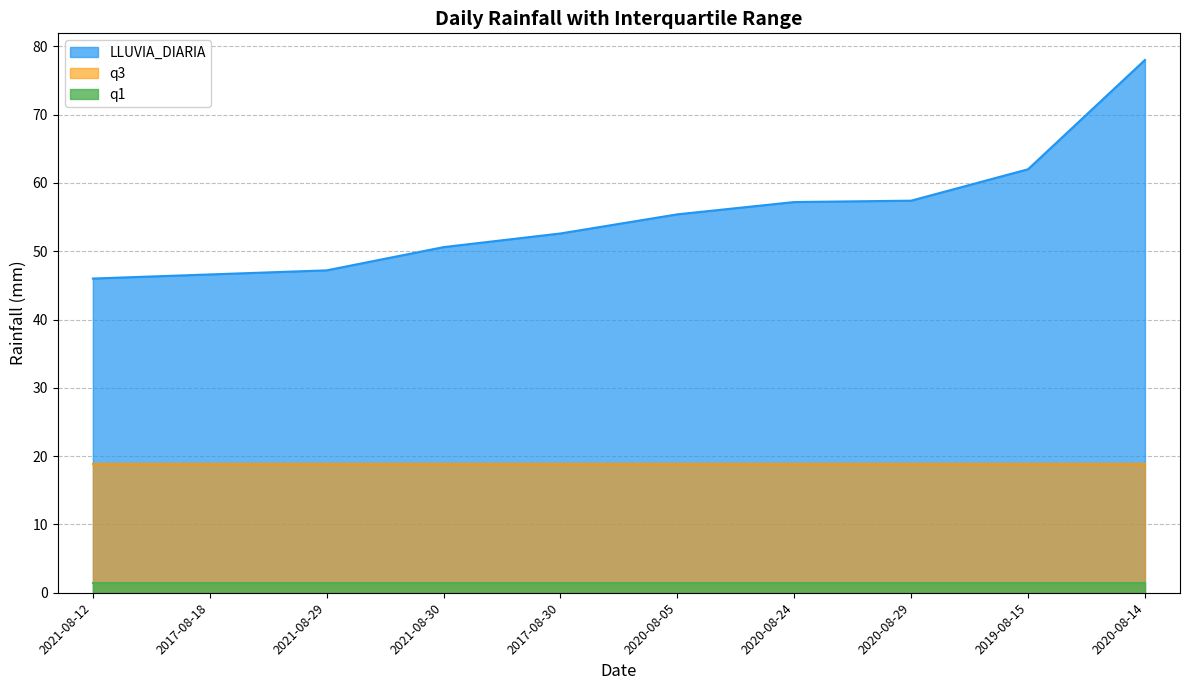

Between 2021-08-12 and 2021-08-30, which is larger?

2021-08-30